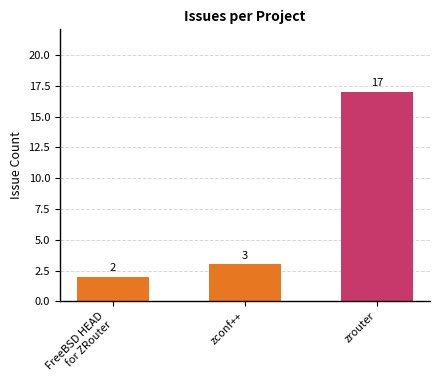

What is the label of the 1st bar from the left?

FreeBSD HEAD
for ZRouter